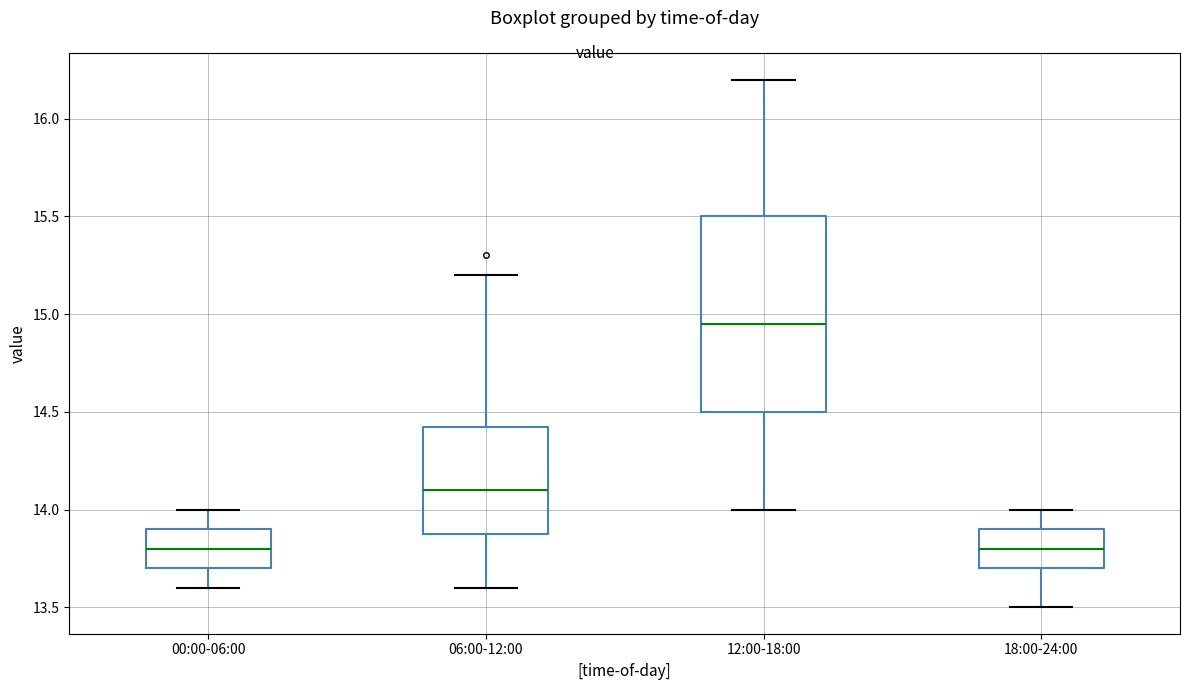

Which box is the tallest, from its lower edge to its upper edge?

12:00-18:00